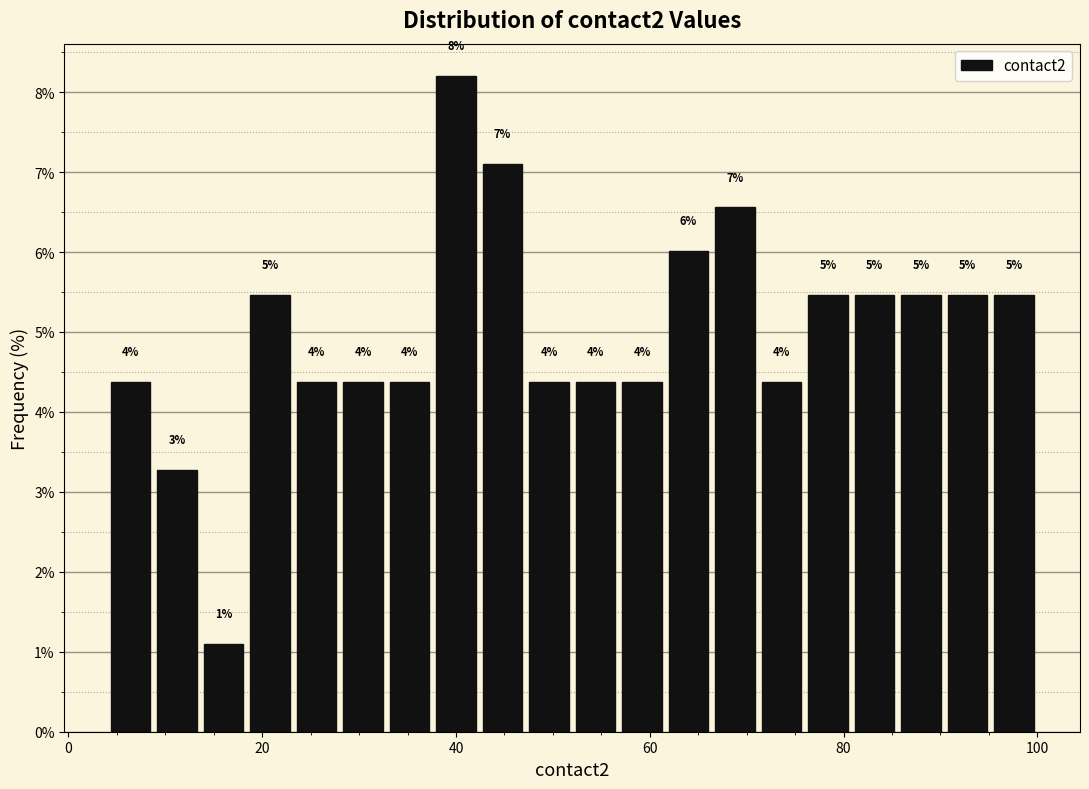

Read against the x-axis, roughly where is the centre of the tallest bar?

40